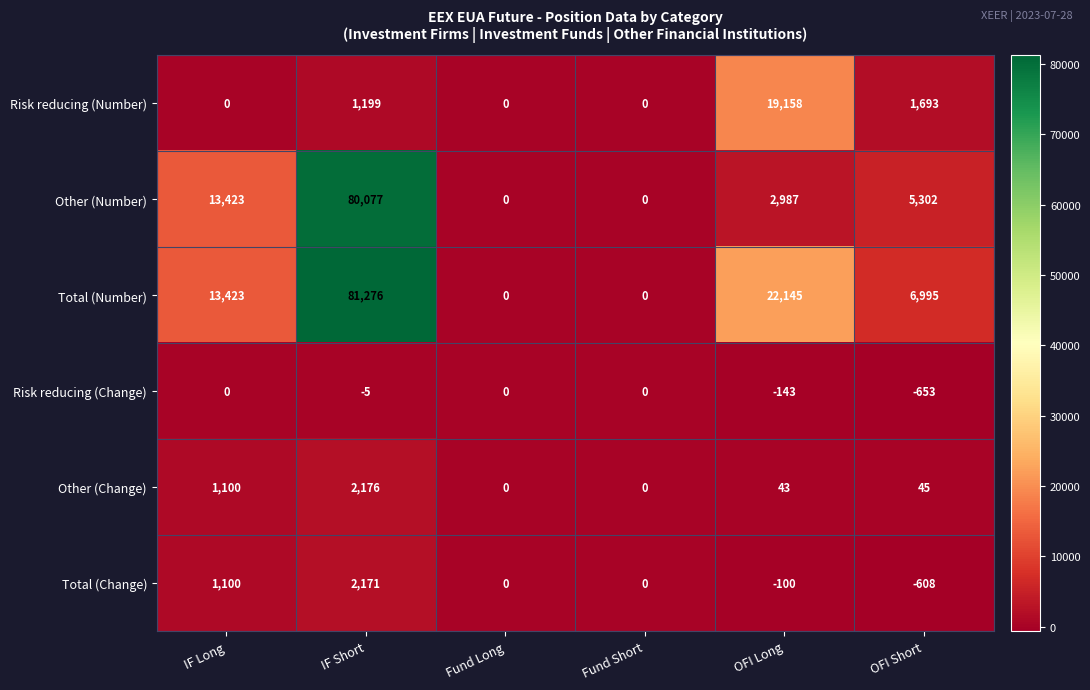

What is the minimum value shown in the chart?

-653